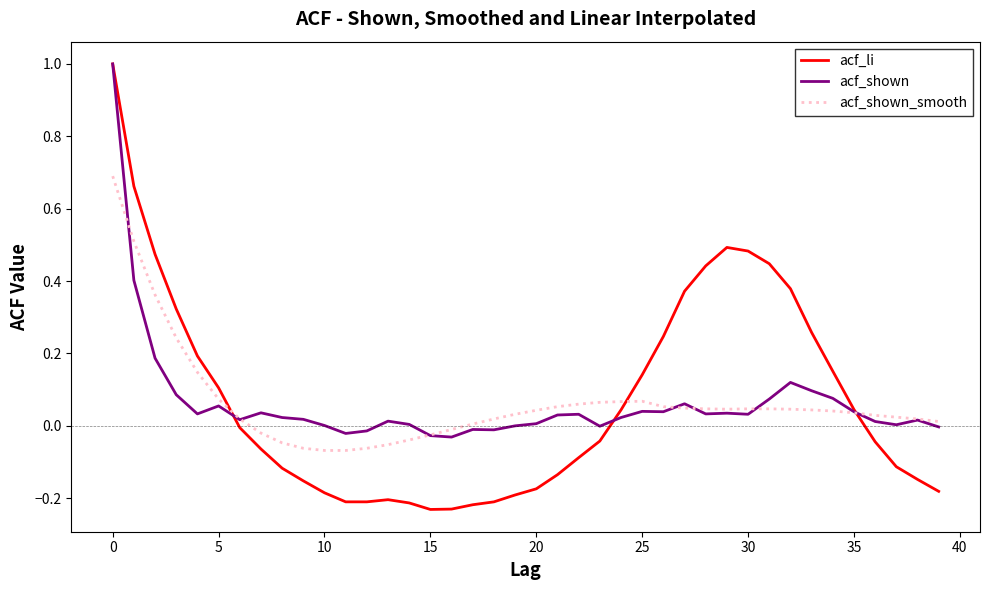

What is the total value across all series at 0?

2.7